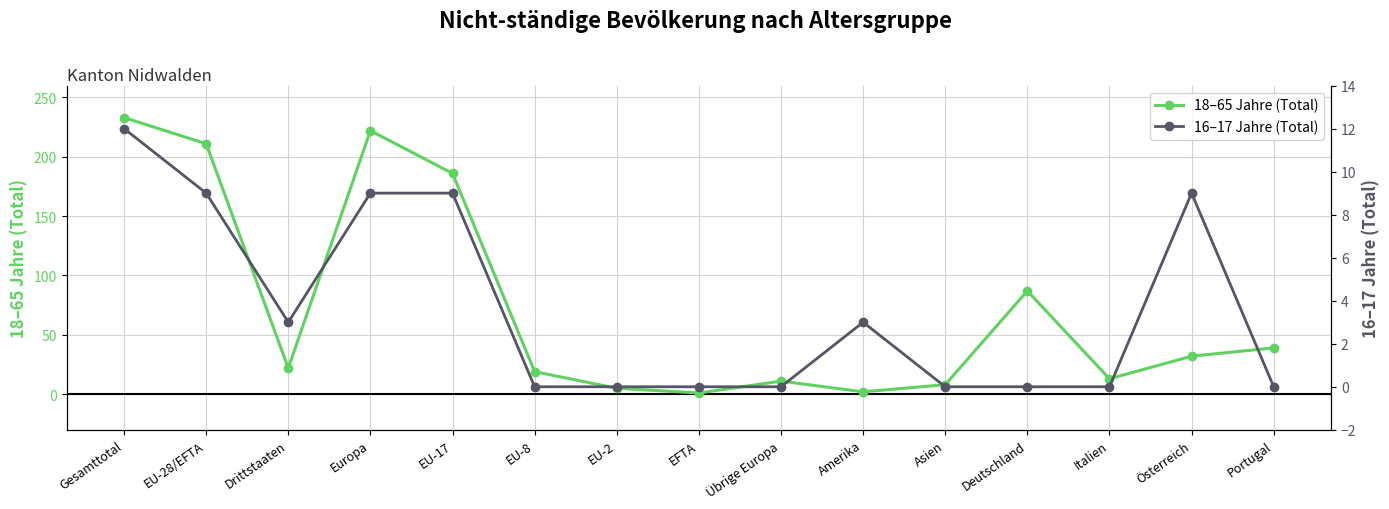

What is the maximum value for 18–65 Jahre (Total)?

233